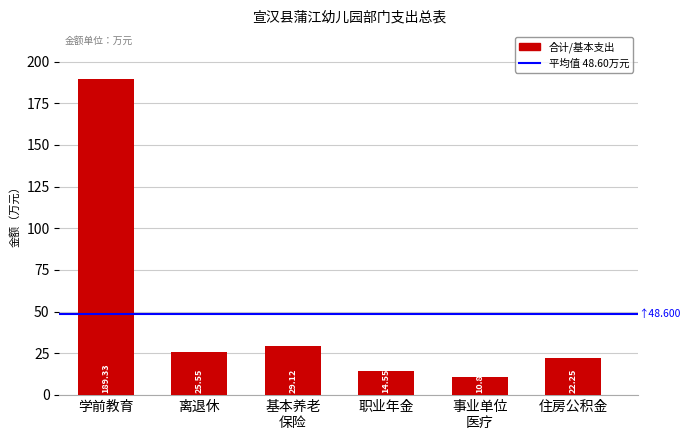

At which label does the data first exceed 25?

学前教育